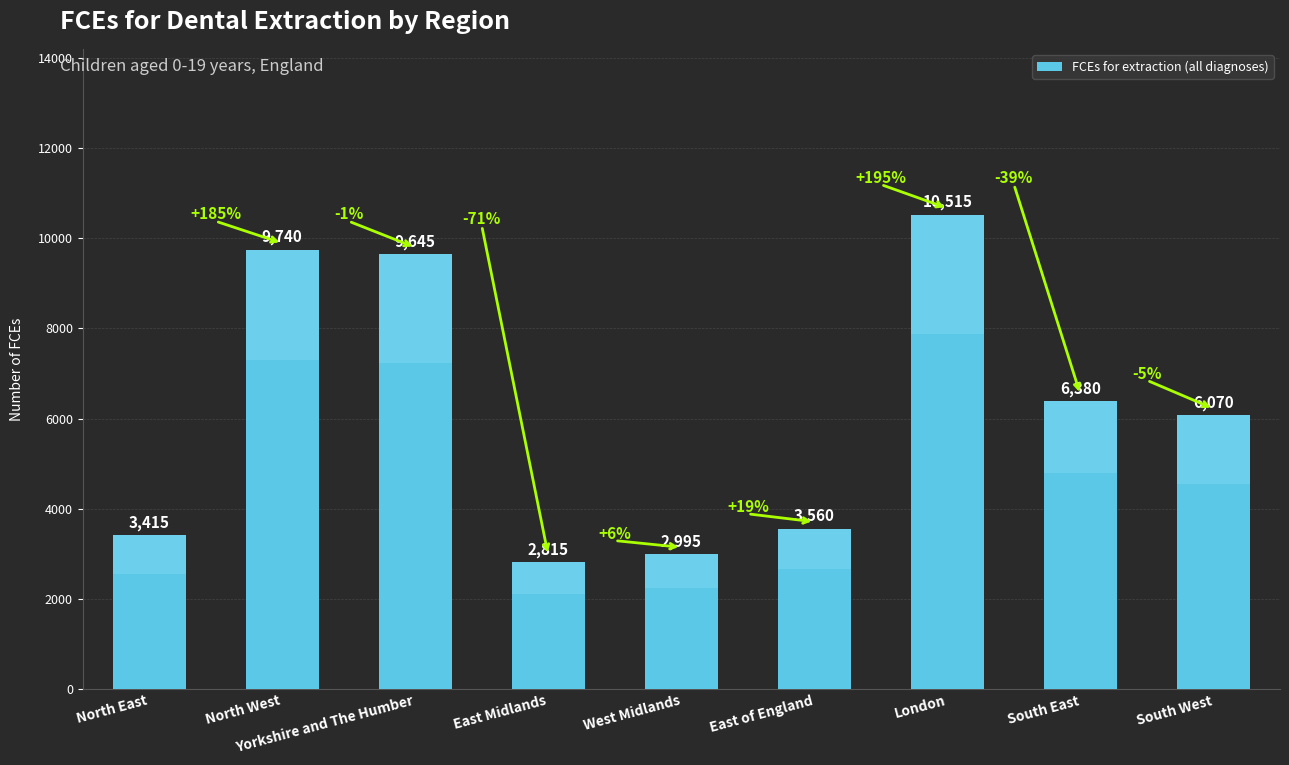

What is the approximate value at North East, to the nearest 50?

3400